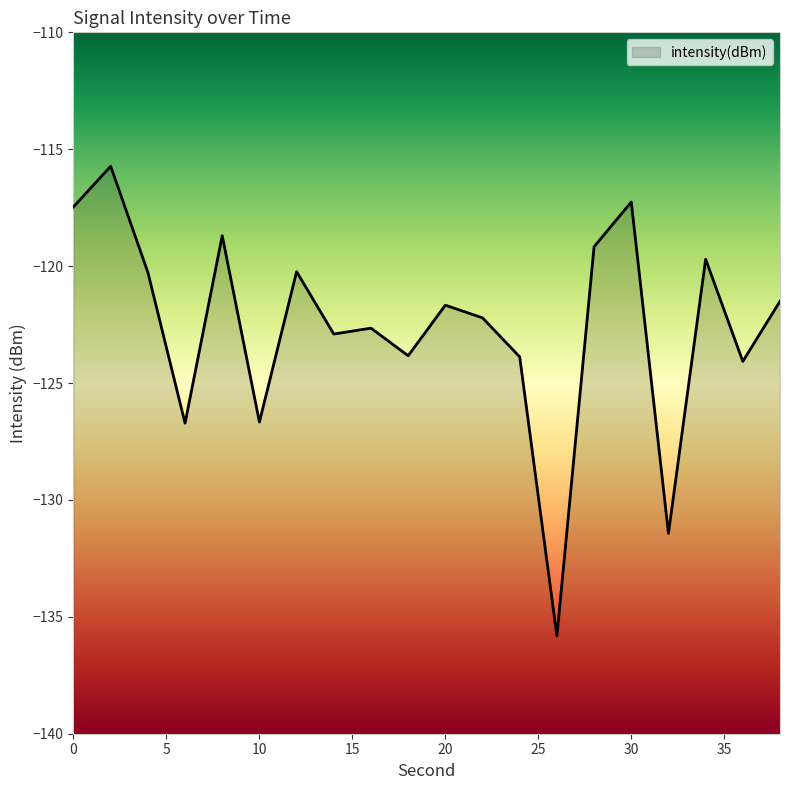

True or false: the data has more than 0 interior local peaks.

True